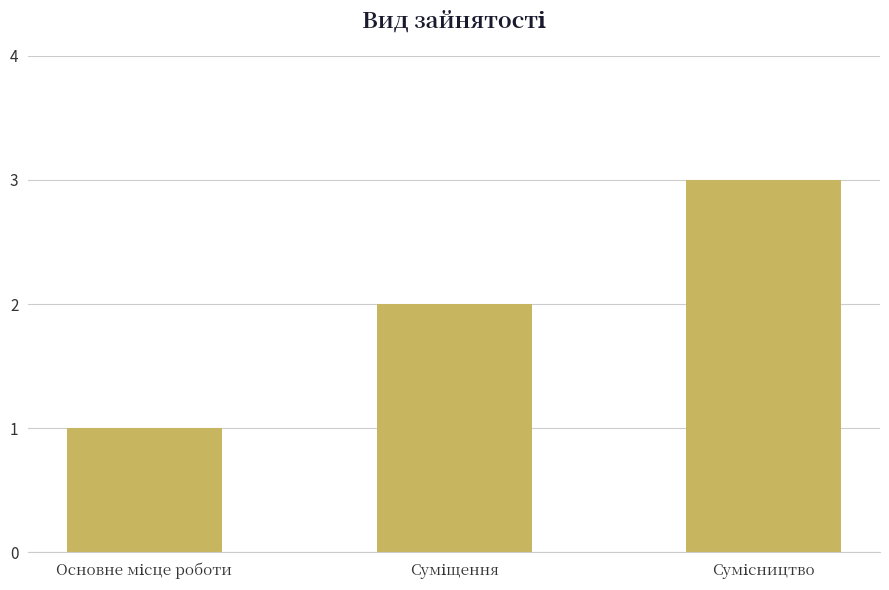

What is the sum of all values?

6